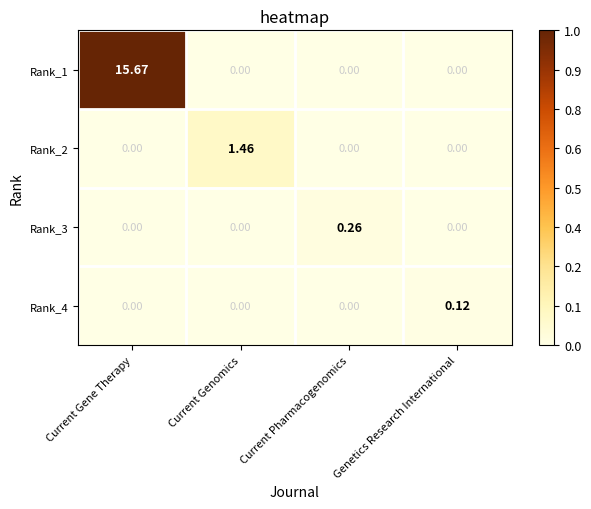

Which label corresponds to the largest value in the chart?

Current Gene Therapy